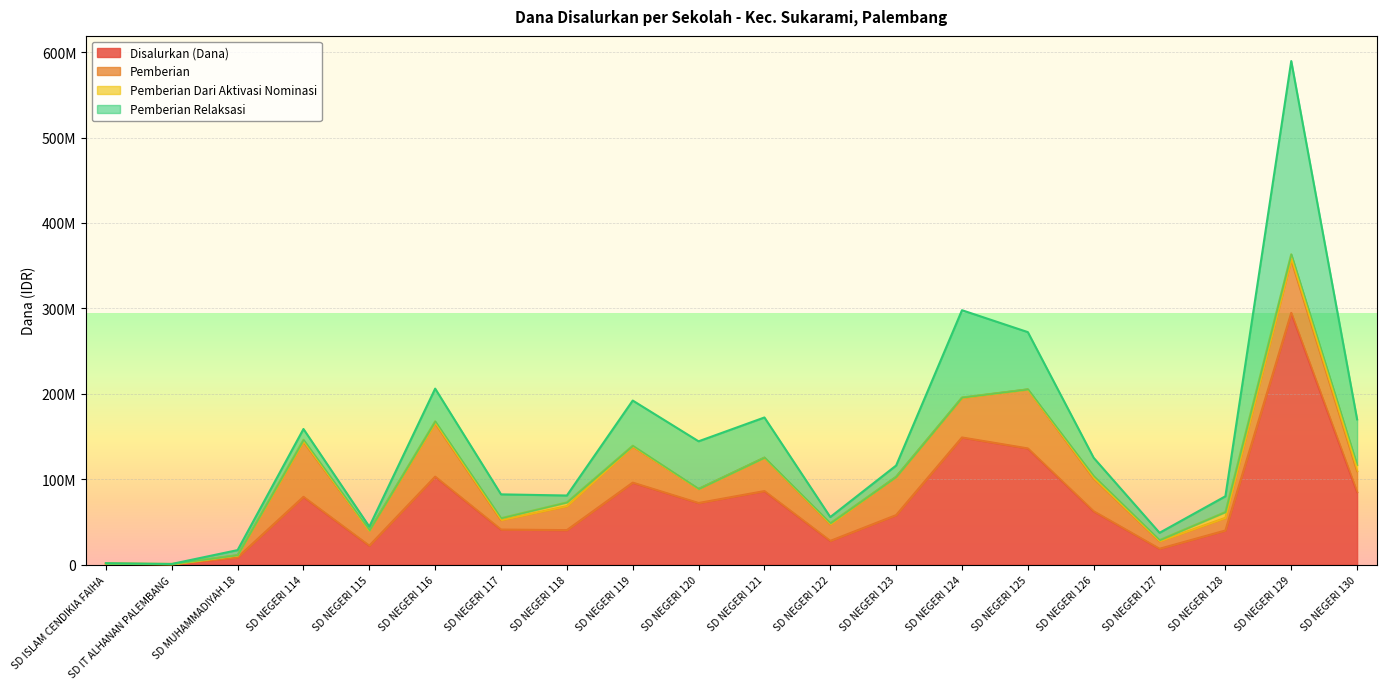

What is the value of the Pemberian Relaksasi point at the 6th from the left?

38250000